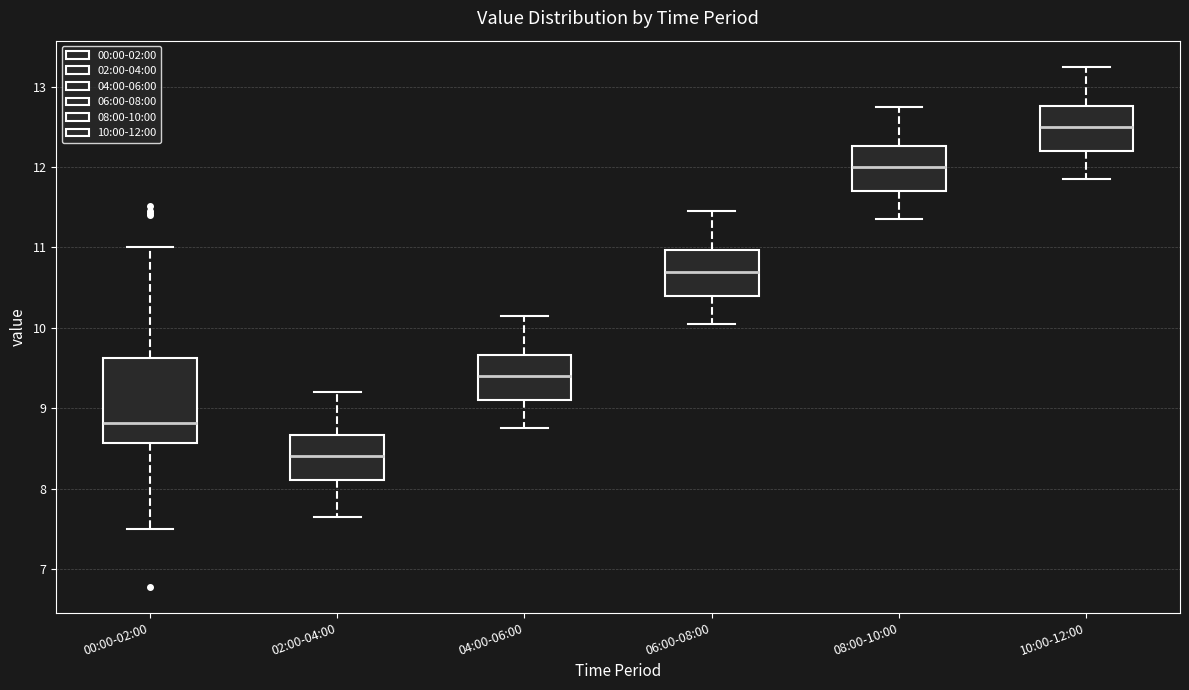

Reading left to right, read every box against the y-axis: the position of its median line, the range the box covers, and the ends of its whiskers. The values are not printed on the chart, so give them approximately, as read against the axis.

00:00-02:00: median 8.8, box 8.6 to 9.6, whiskers 7.5 to 11.0
02:00-04:00: median 8.4, box 8.1 to 8.7, whiskers 7.7 to 9.2
04:00-06:00: median 9.4, box 9.1 to 9.7, whiskers 8.8 to 10.2
06:00-08:00: median 10.7, box 10.4 to 11.0, whiskers 10.1 to 11.5
08:00-10:00: median 12.0, box 11.7 to 12.3, whiskers 11.4 to 12.8
10:00-12:00: median 12.5, box 12.2 to 12.8, whiskers 11.9 to 13.3